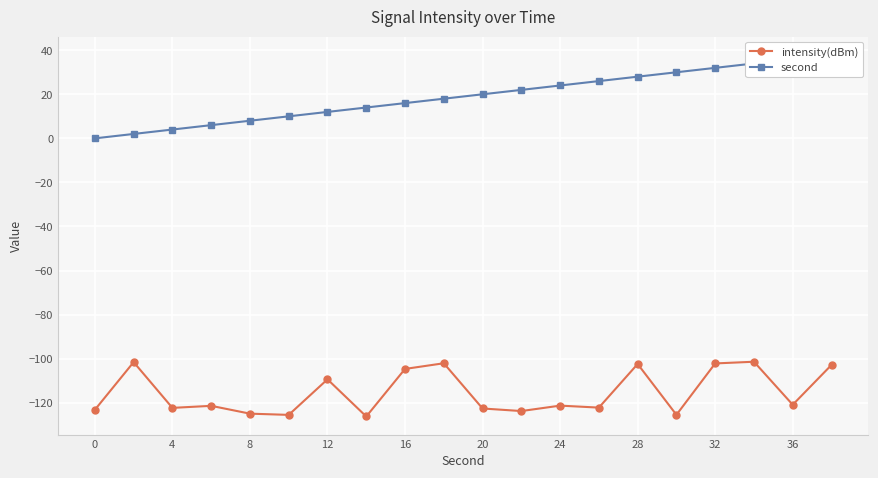

What is the difference between the second highest and minimum values in the intensity(dBm) series?

24.7